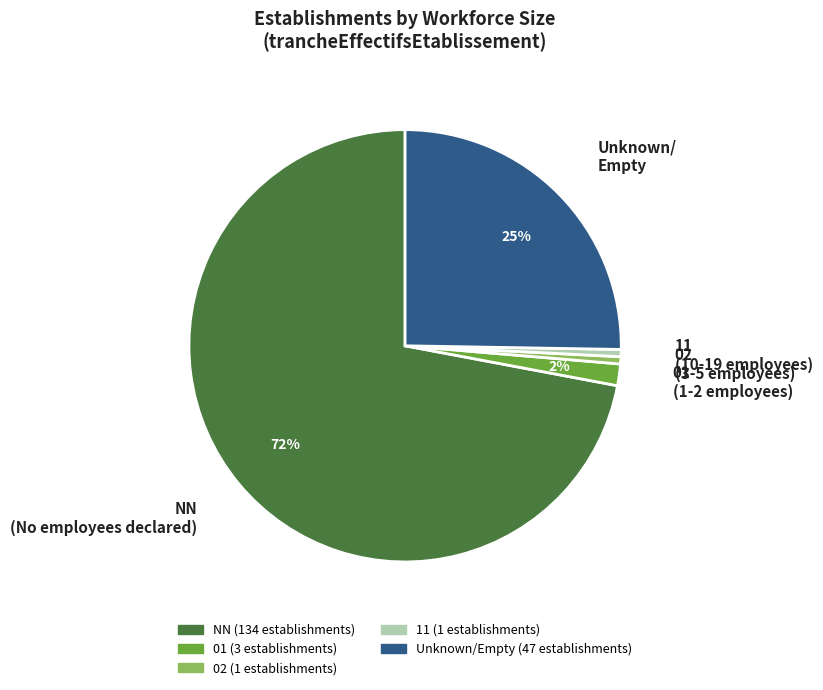

To the nearest percent, what is the average slice percentage?

20%